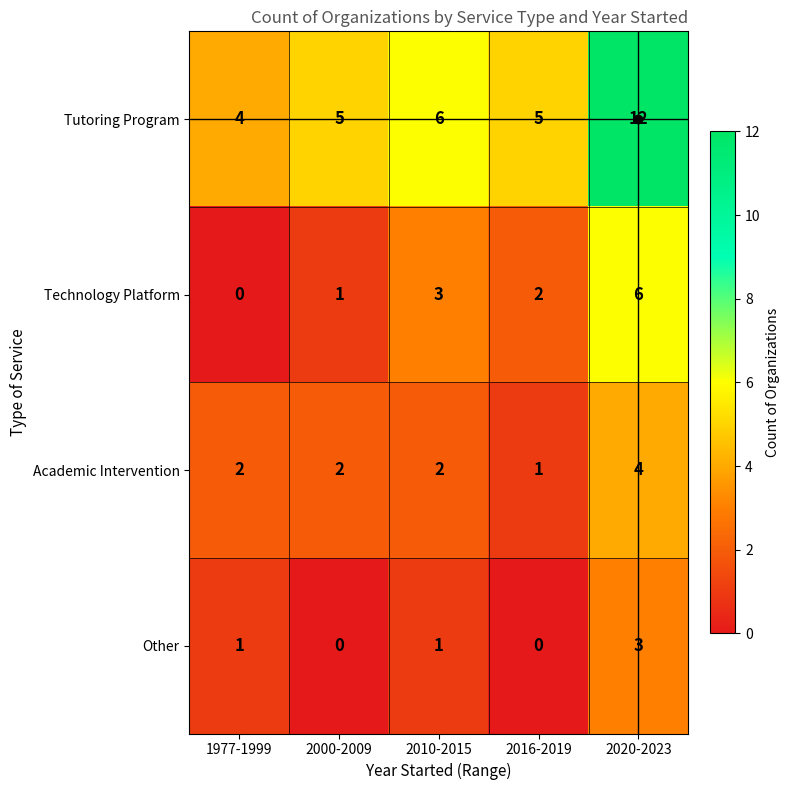

What is the difference between the maximum and minimum values in the Tutoring Program series?

8